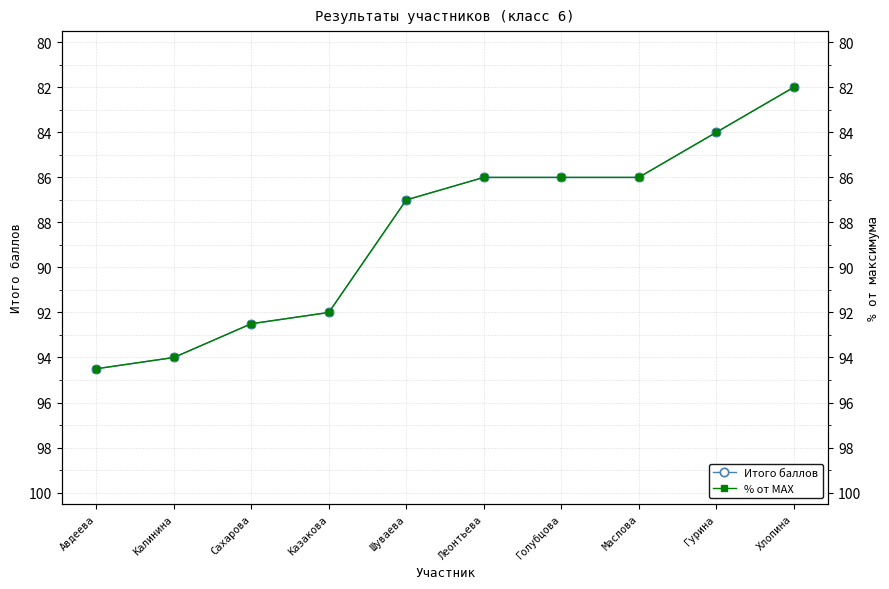

How many values in the Итого баллов series exceed 87?

4